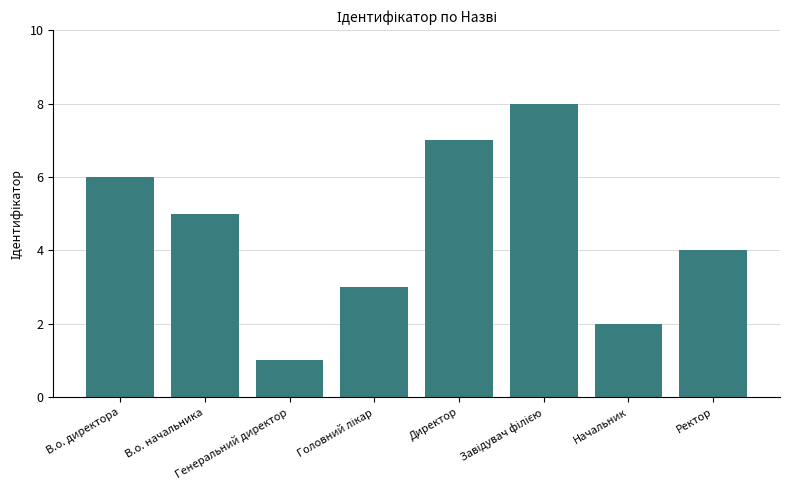

Read the value at В.о. начальника.

5